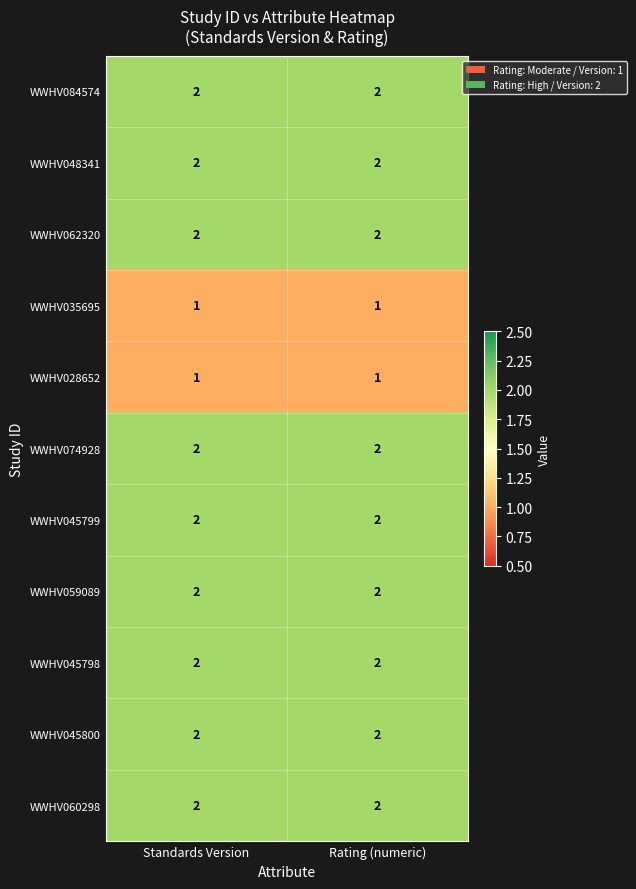

The WWHV045798 series shows 2 at Standards Version. True or false?

True